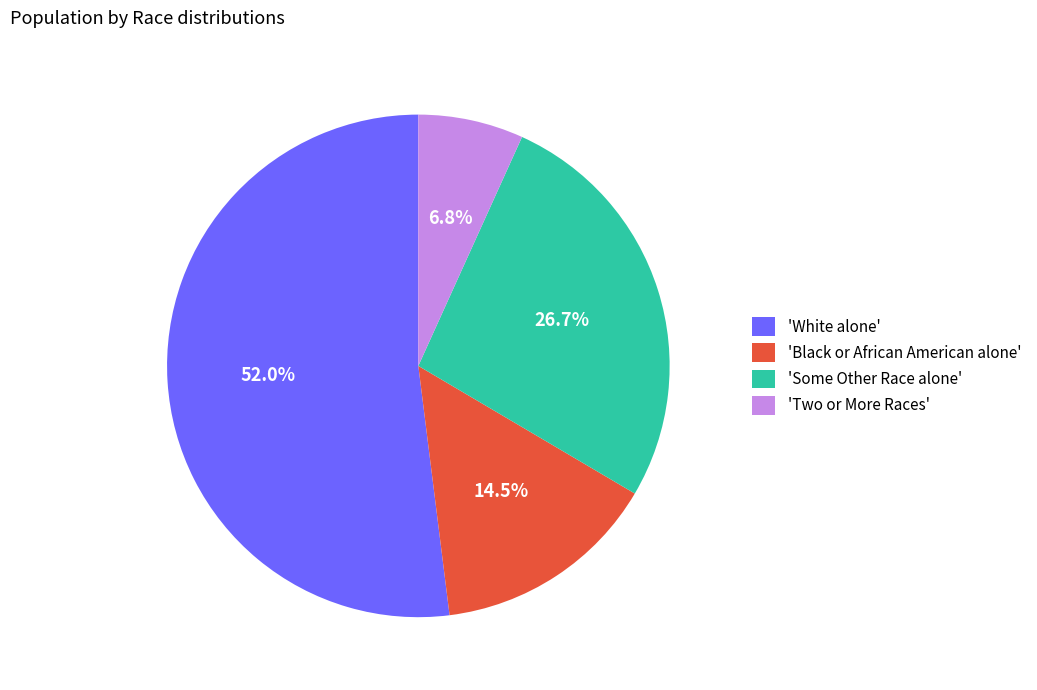

Approximately how many times larger is the value at 'Two or More Races' compared to 'Some Other Race alone'?

0.3